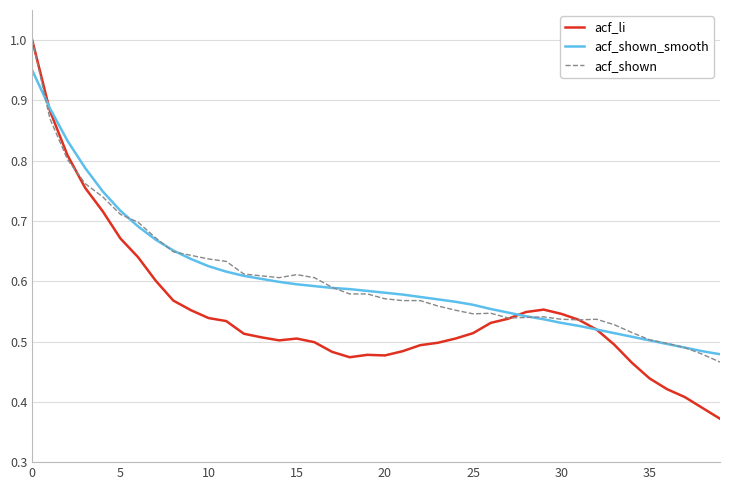

Which series has the largest range (max minus min)?

acf_li